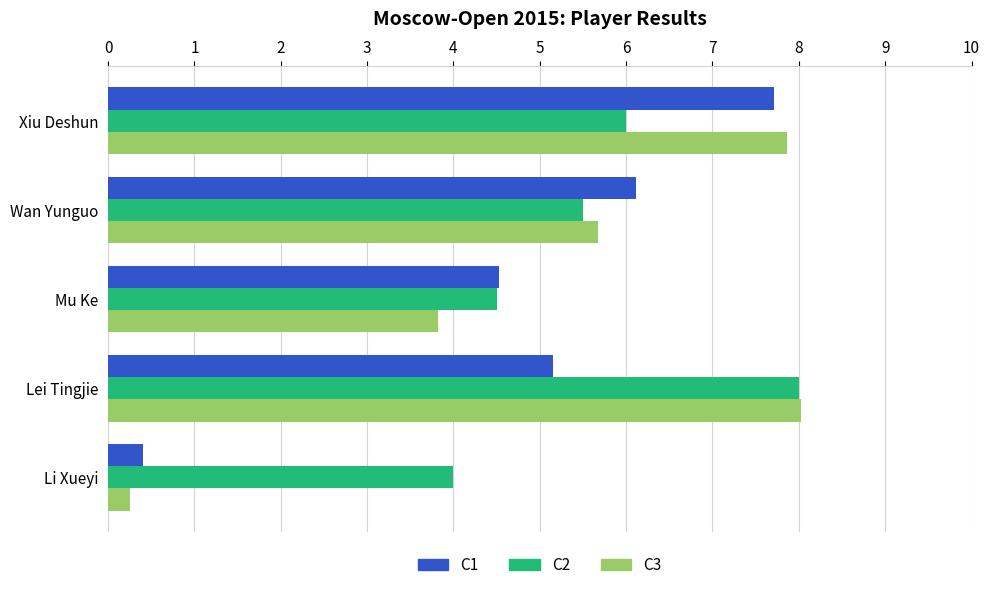

At which category does the chart reach its minimum across all series?

Li Xueyi